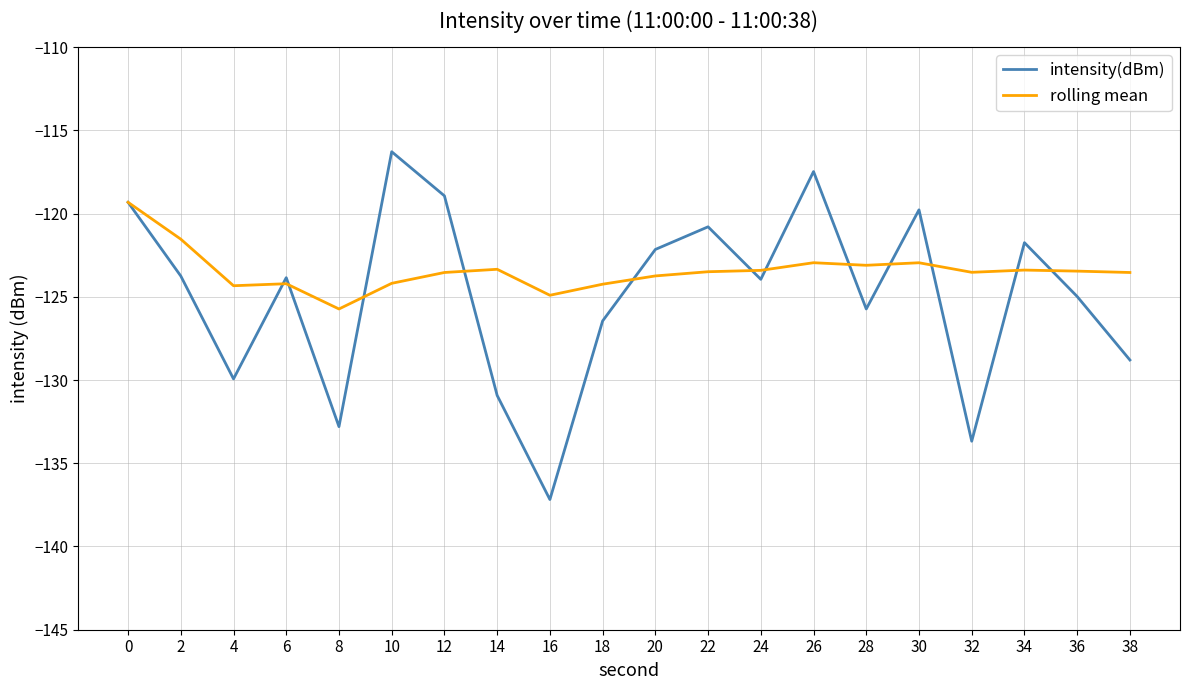

What is the minimum value shown in the chart?

-137.2